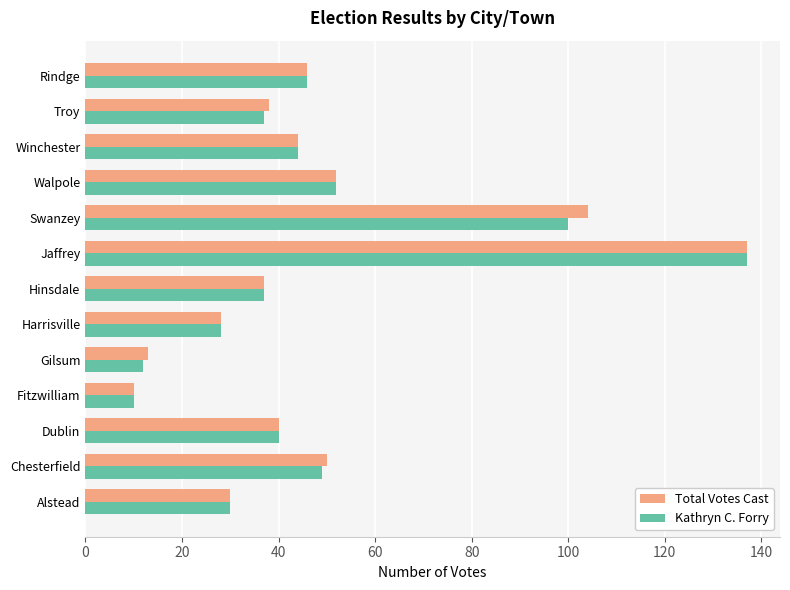

How many values in the Total Votes Cast series are below 40?

6